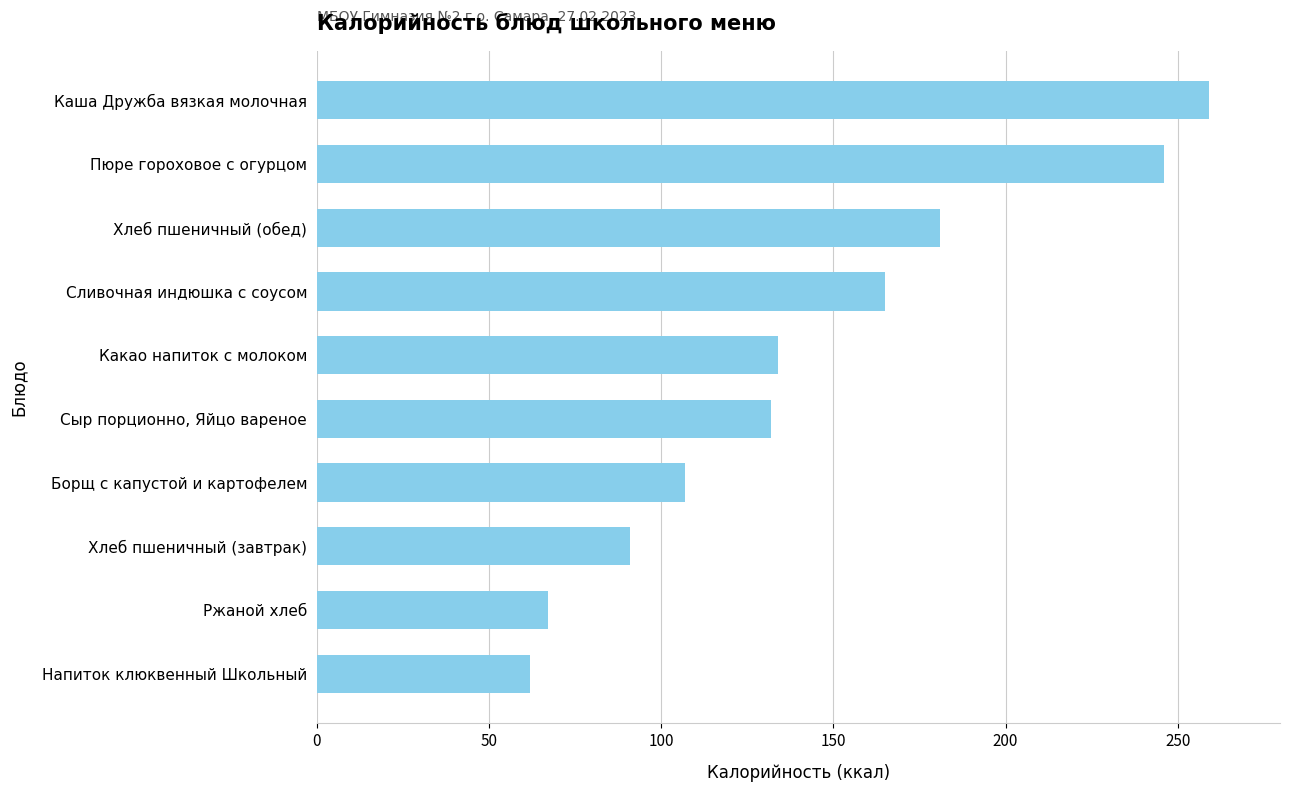

Between Ржаной хлеб and Сливочная индюшка с соусом, which is larger?

Сливочная индюшка с соусом